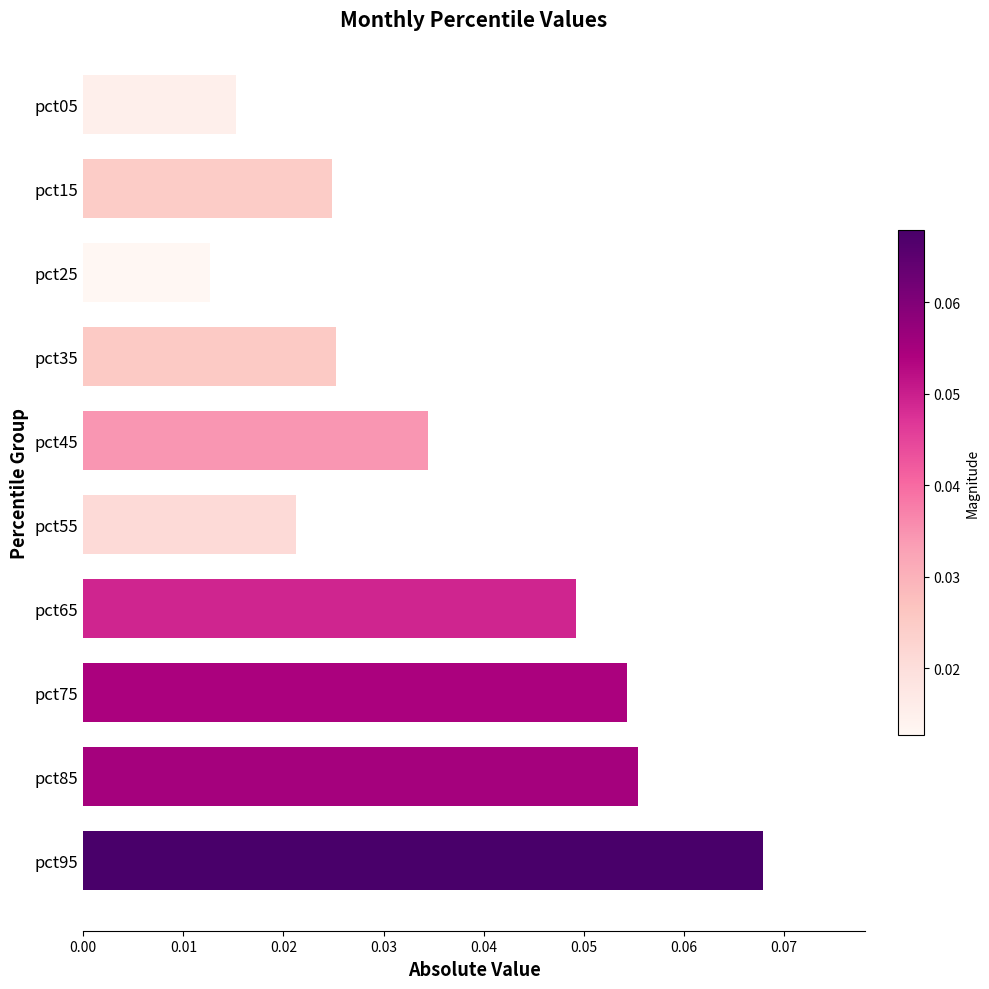

The chart shows a value of 0.1 at pct65. True or false?

False